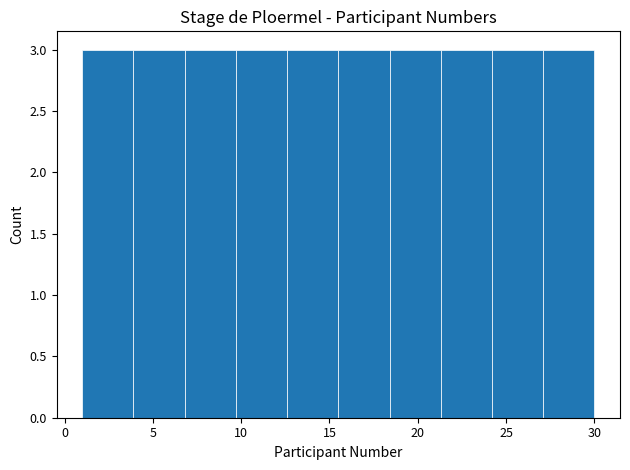

Reading left to right, list every bar in this chart as the range it spans on the x-axis followed by its height. Neither the bar edges nor the heights are printed on the chart, so give them approximately, as read against the axes.

1.0 to 3.9: 3
3.9 to 6.8: 3
6.8 to 9.7: 3
9.7 to 12.6: 3
12.6 to 15.5: 3
15.5 to 18.4: 3
18.4 to 21.3: 3
21.3 to 24.2: 3
24.2 to 27.1: 3
27.1 to 30.0: 3